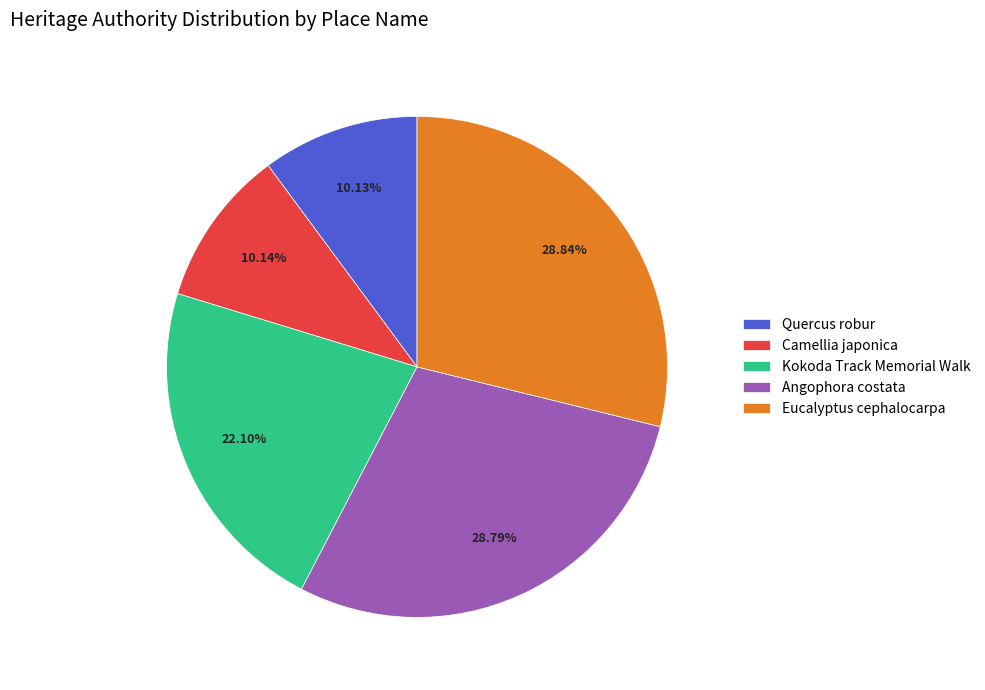

To the nearest percent, what percentage of the pie is Eucalyptus cephalocarpa?

29%